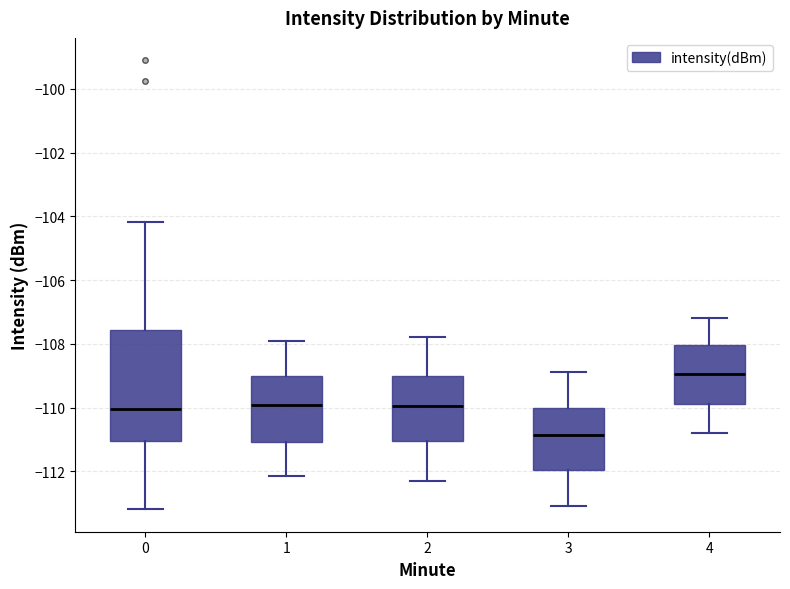

Comparing the boxes themselves (not the whiskers), which one is the tallest?

0